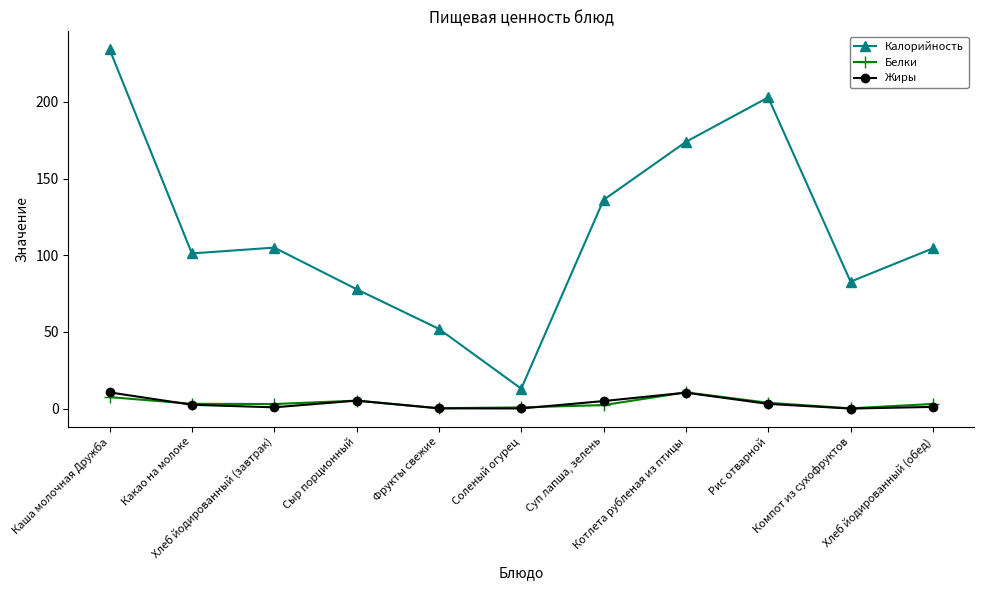

Which series has the largest range (max minus min)?

Калорийность